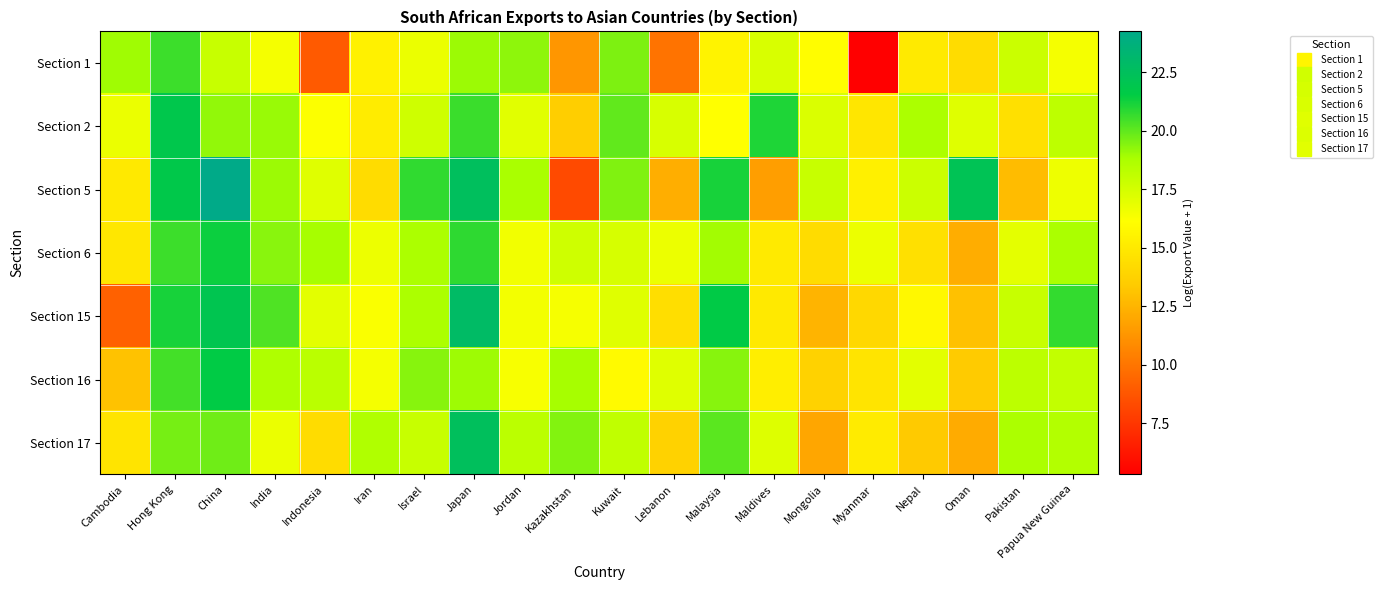

List the series in order of their peak value, highest first.

Section 5, Section 15, Section 17, Section 2, Section 16, Section 6, Section 1